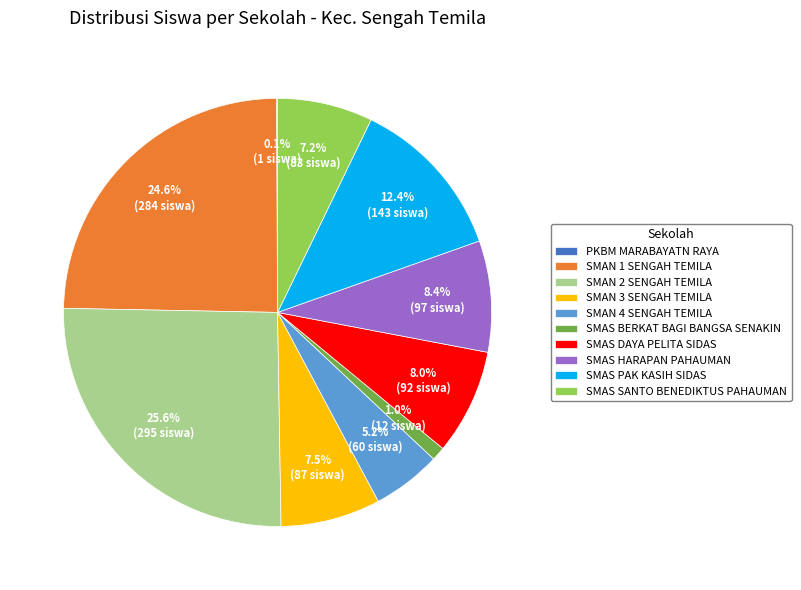

Which category has the biggest portion of the pie?

SMAN 2 SENGAH TEMILA